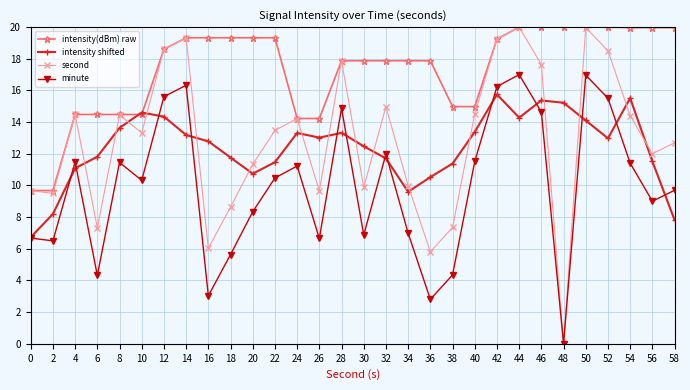

What is the total value across all series at 44?

71.3